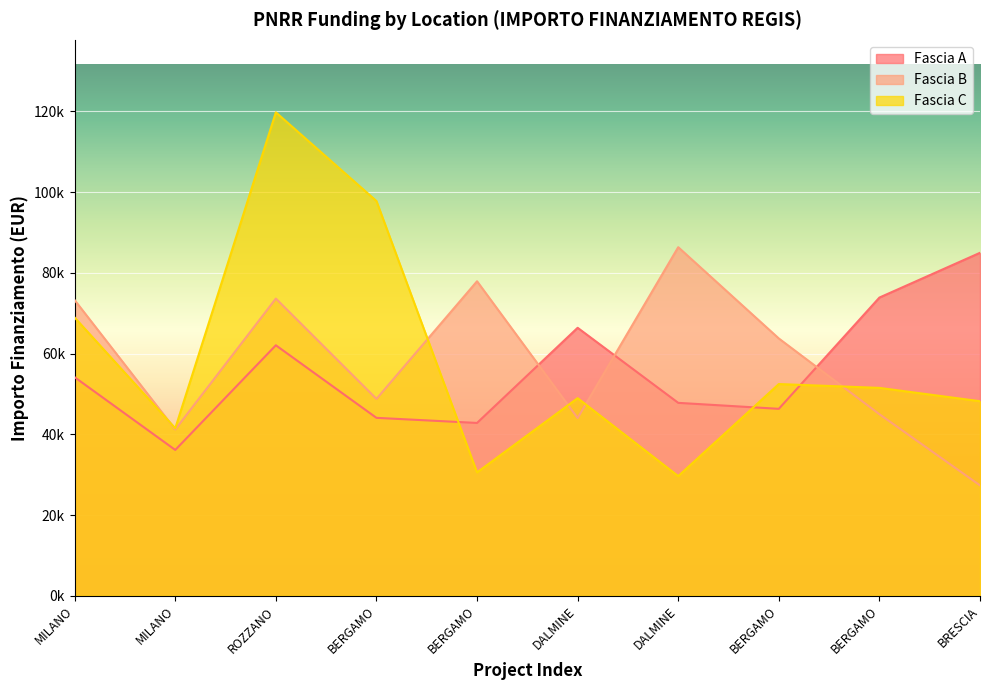

How many times do Fascia A and Fascia B cross each other?

3